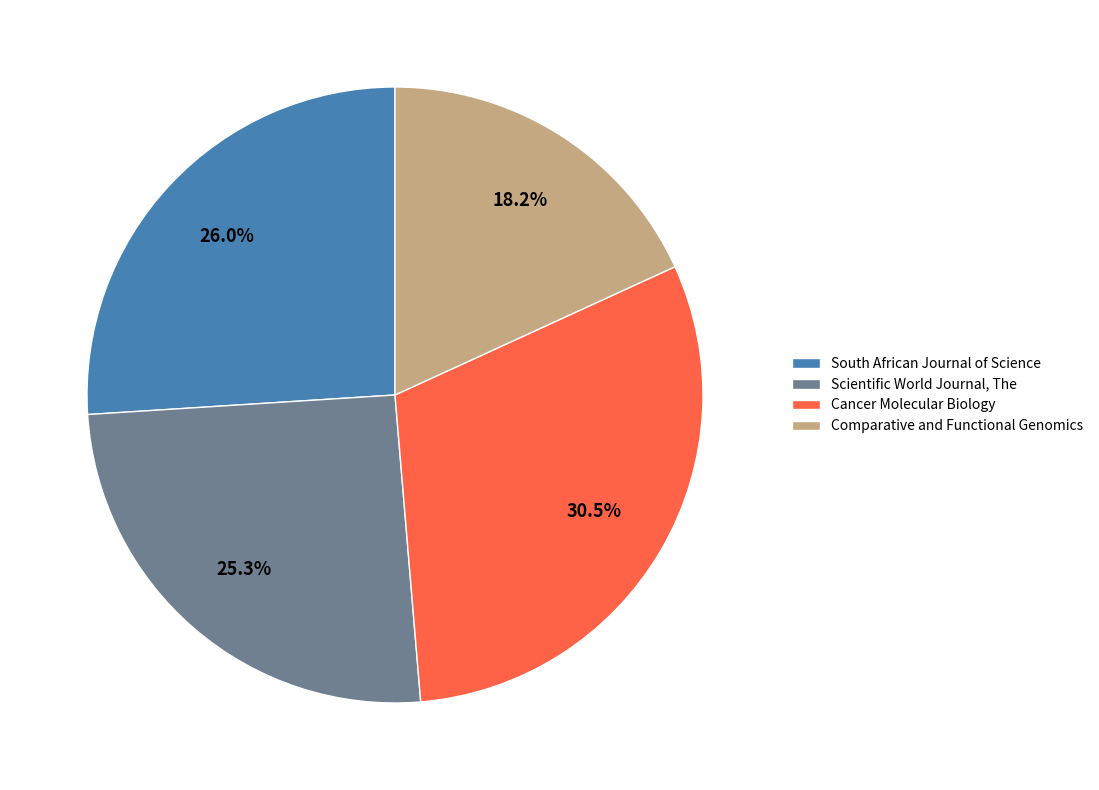

How many slices are in this pie chart?

4